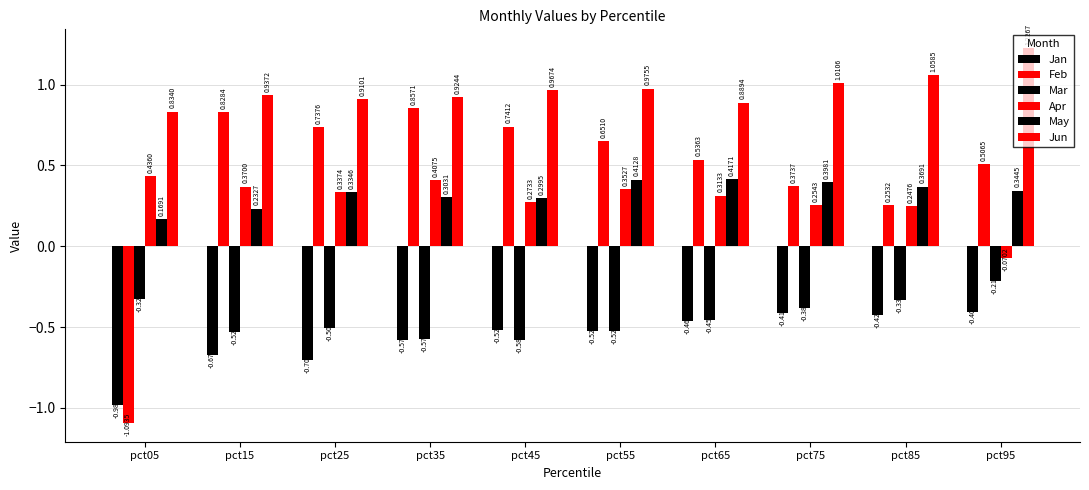

Rank the series by their maximum value, from lowest to highest.

Jan, Mar, May, Apr, Feb, Jun